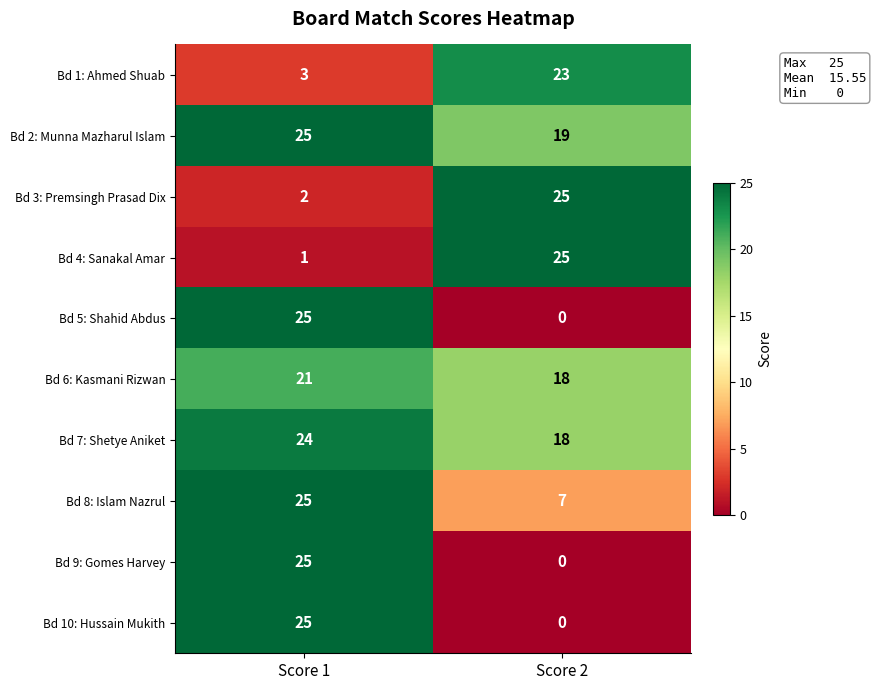

At which label is Bd 1: Ahmed Shuab closest to 13?

Score 1